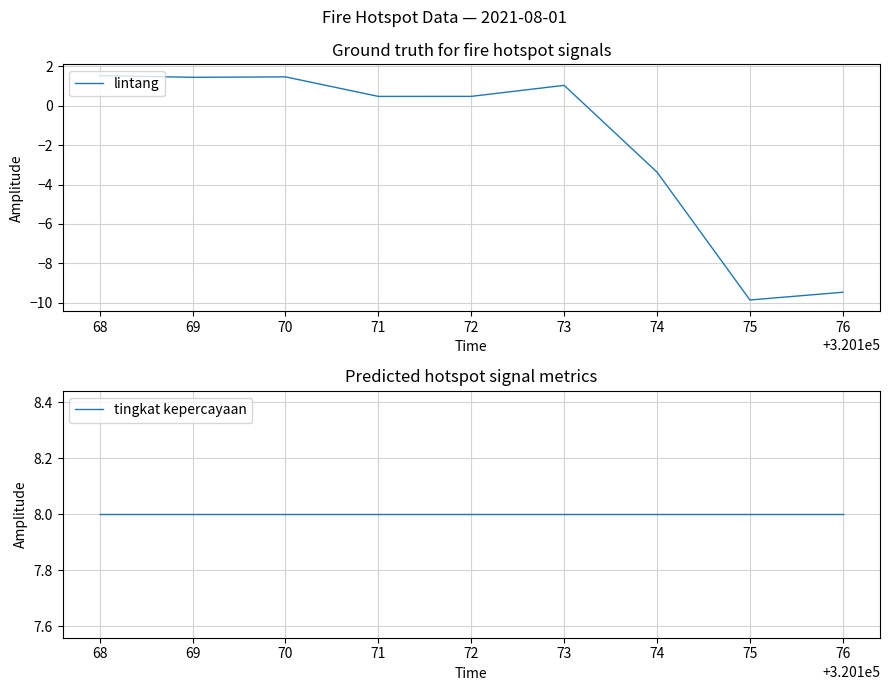

What is the value of the lintang point at the 4th from the left?

0.5